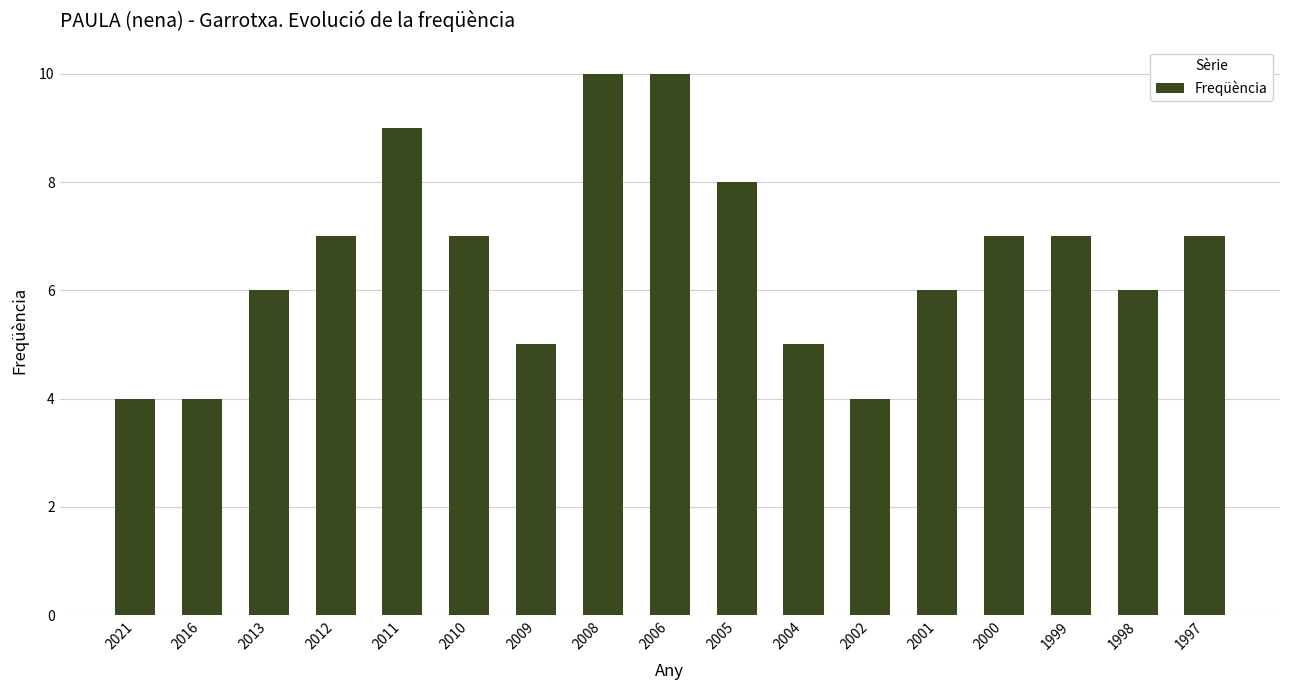

Reading right to left, transcribe all the data shown in this chart.

7	6	7	7	6	4	5	8	10	10	5	7	9	7	6	4	4